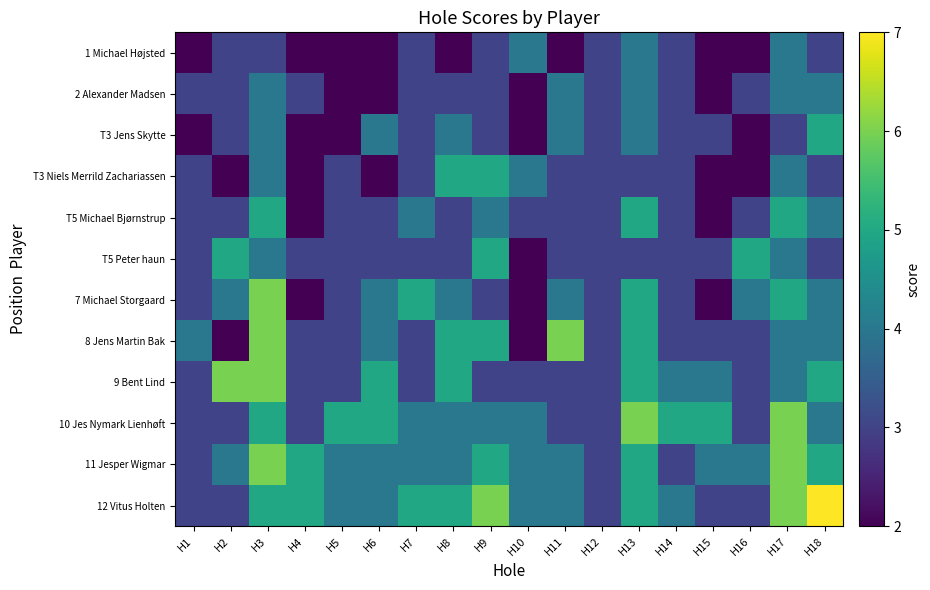

How many data points does each series have?

18